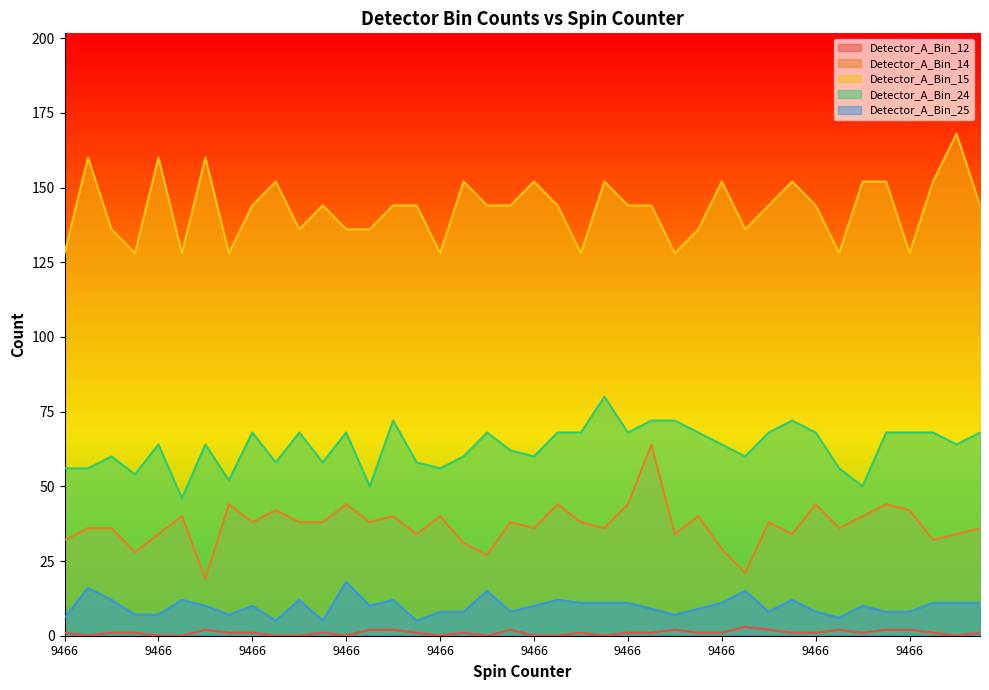

Does the chart display data point markers on the line(s)?

No